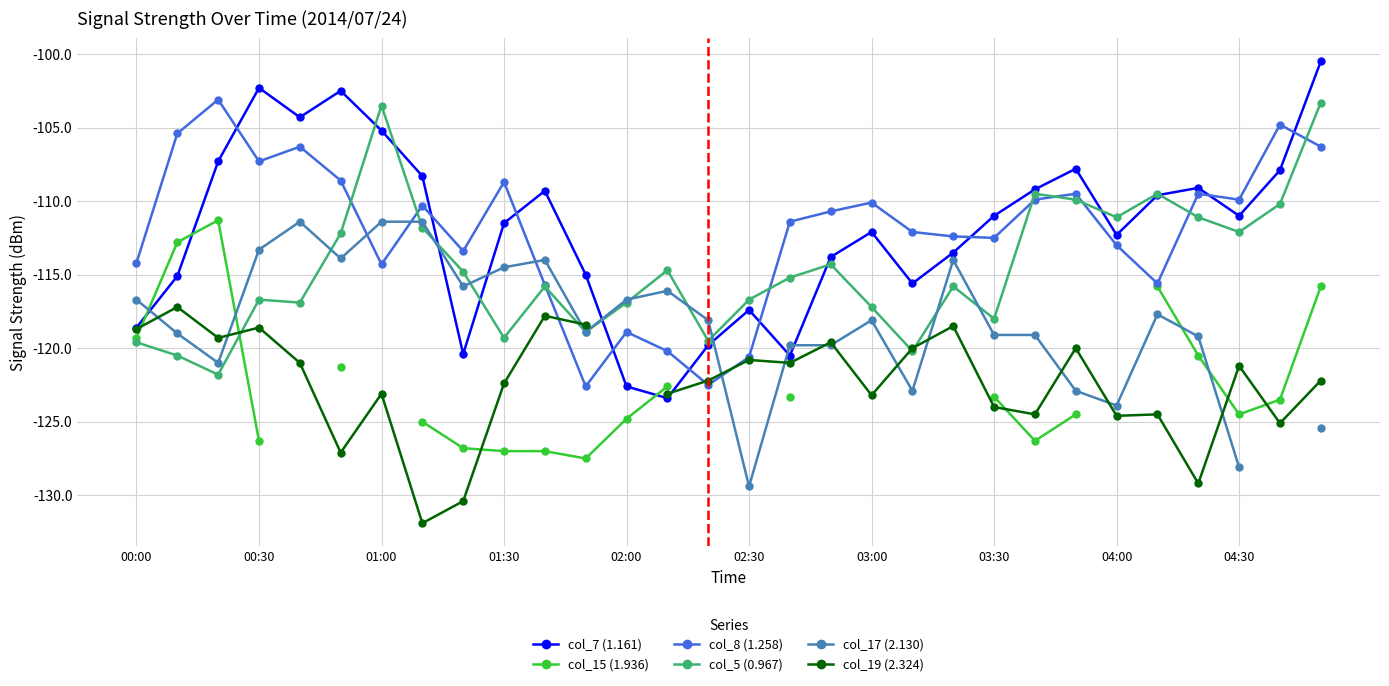

What is the approximate value of col_7 (1.161) at 00:30?

-102.3